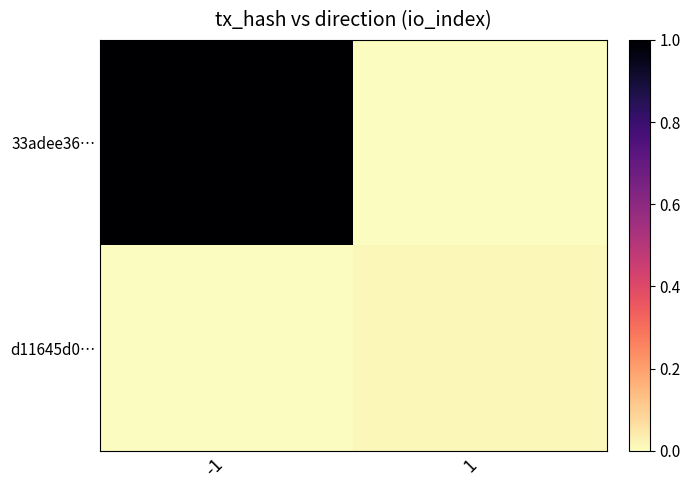

Rank the series by their average value, from highest to lowest.

33adee36…, d11645d0…